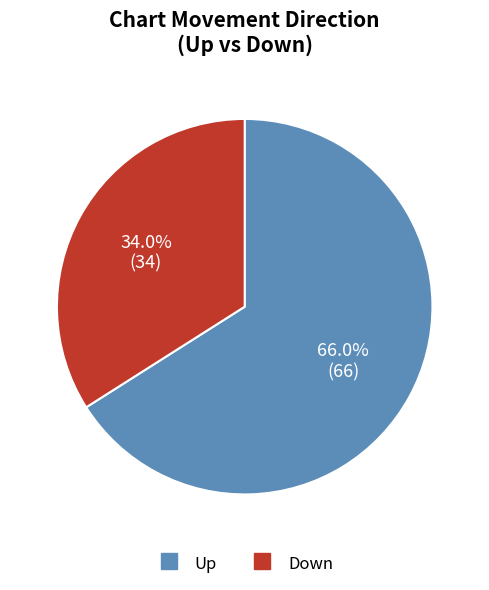

How many segments does this pie chart have?

2